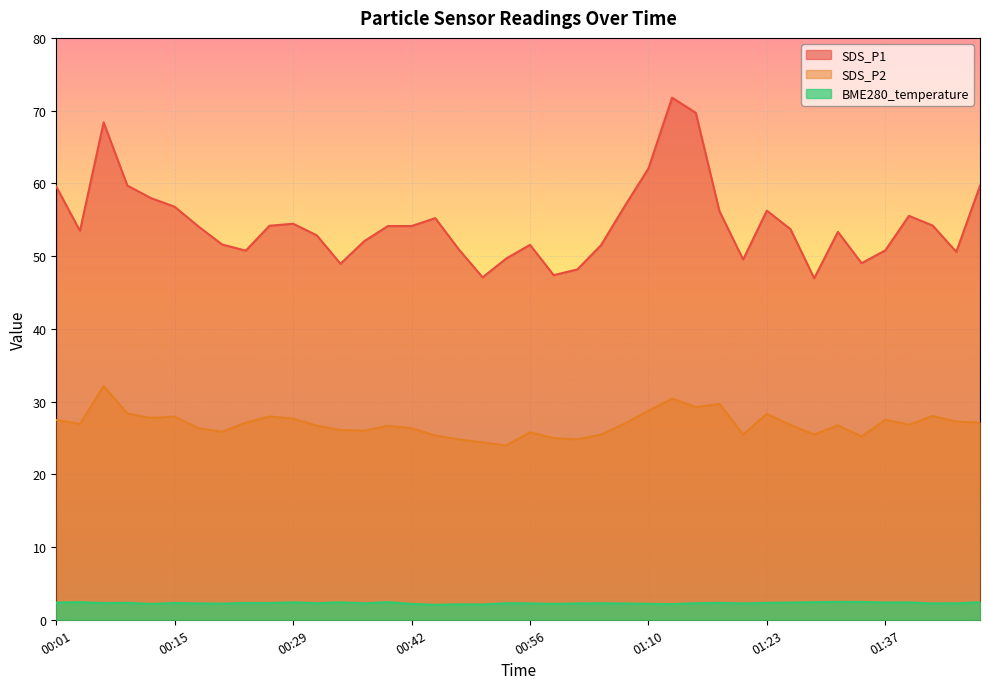

What is the total value across all series at 00:12?

87.9